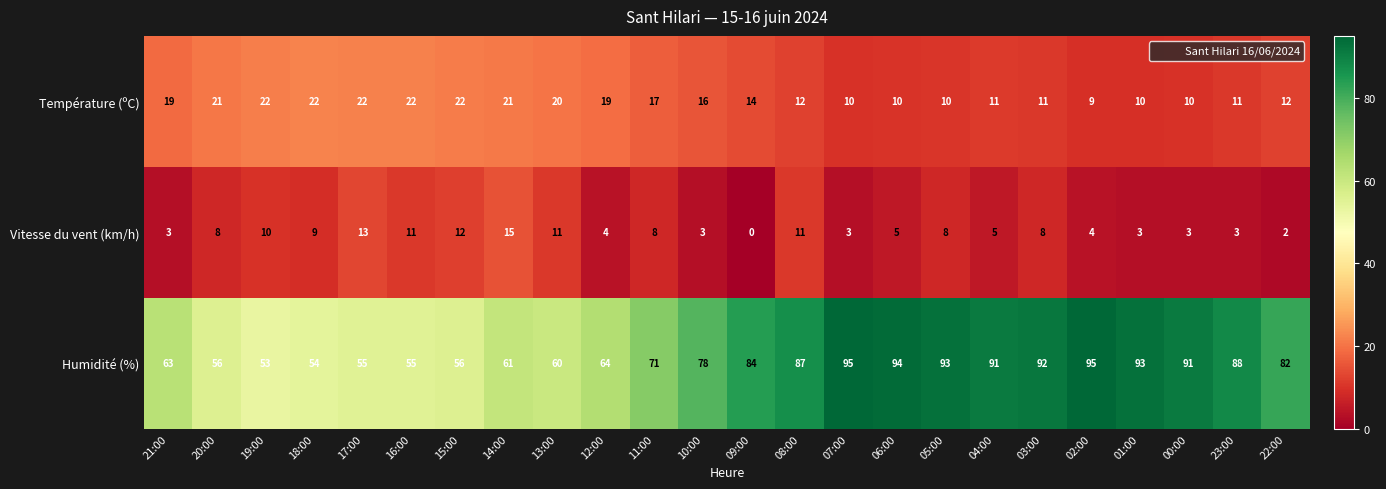

What is the difference between the Température (ºC) values at 10:00 and 03:00?

5